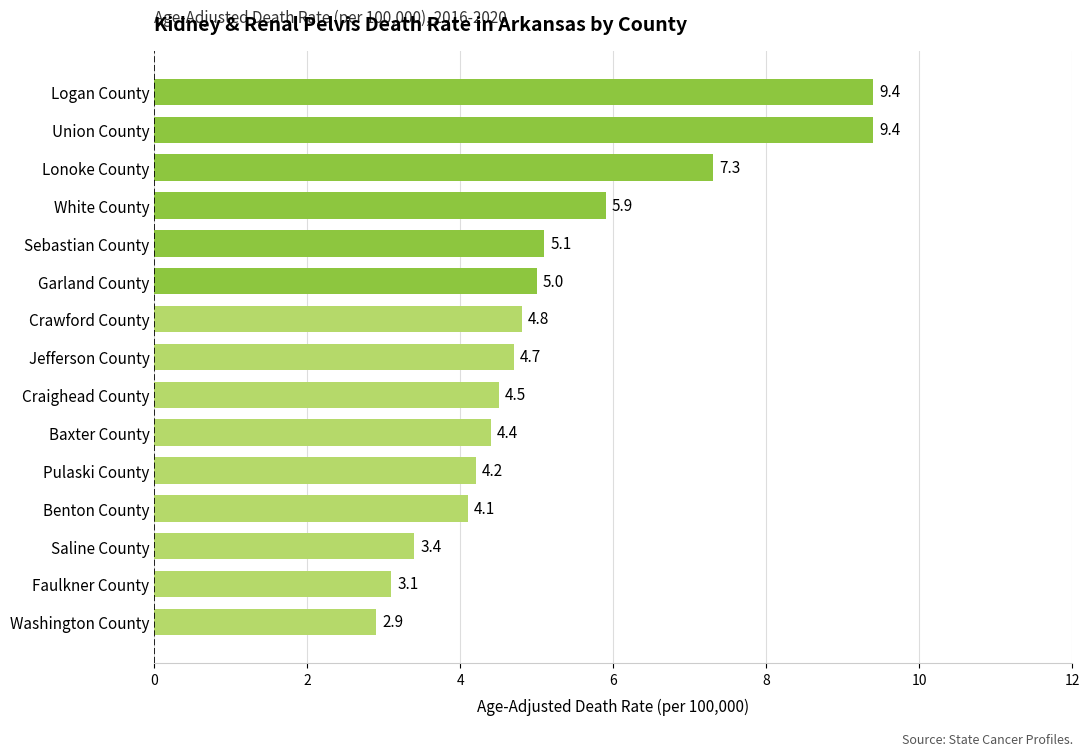

What is the average value?

5.2